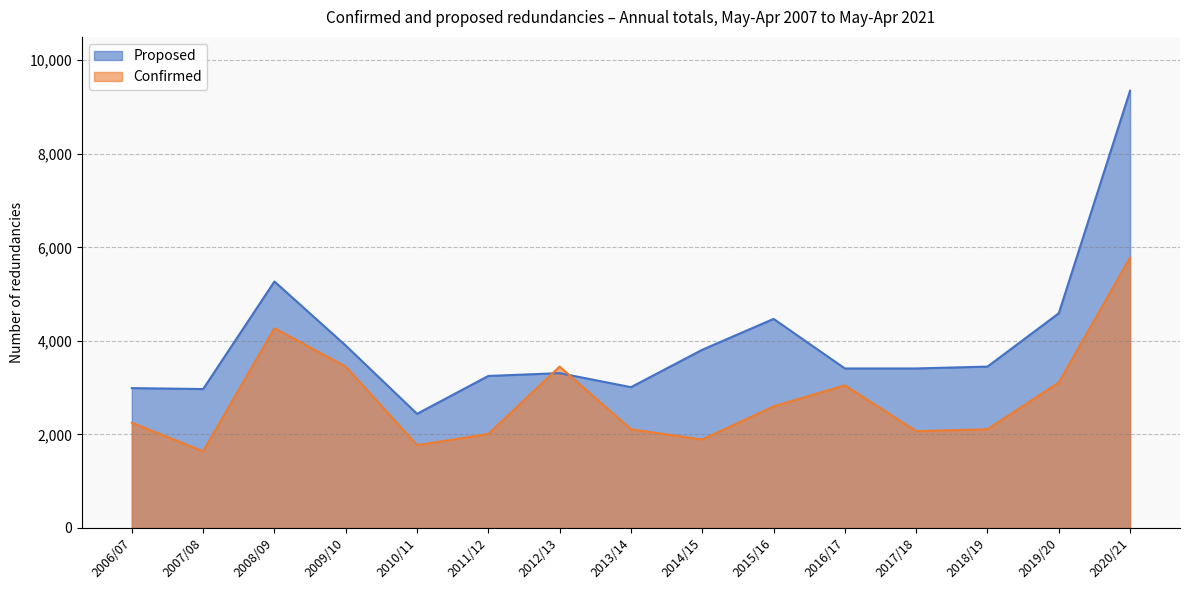

Where does the Proposed series first go above 3410?

2008/09